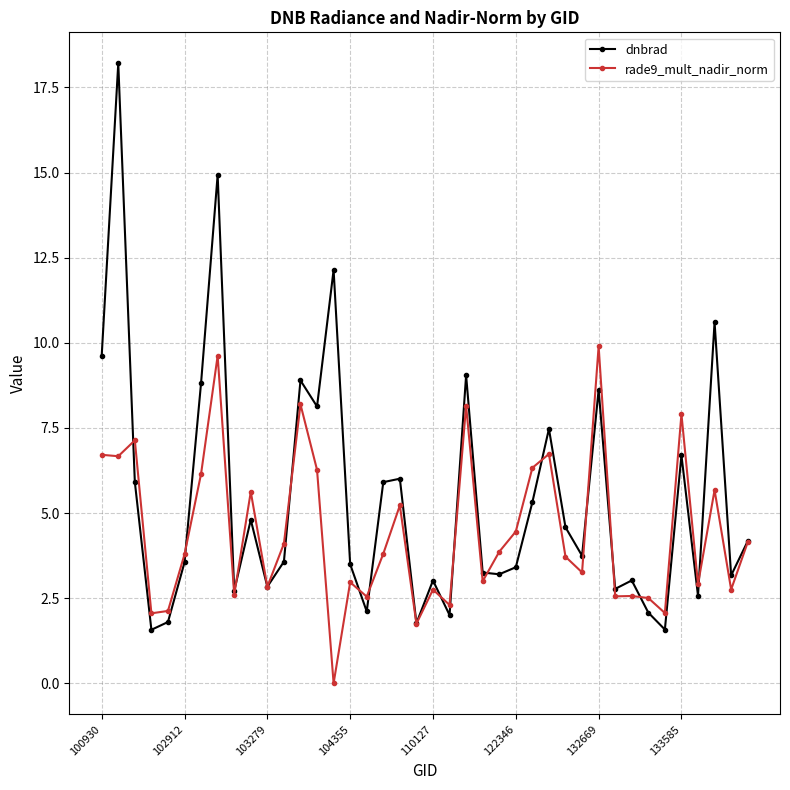

What is the greatest value displayed?

18.2